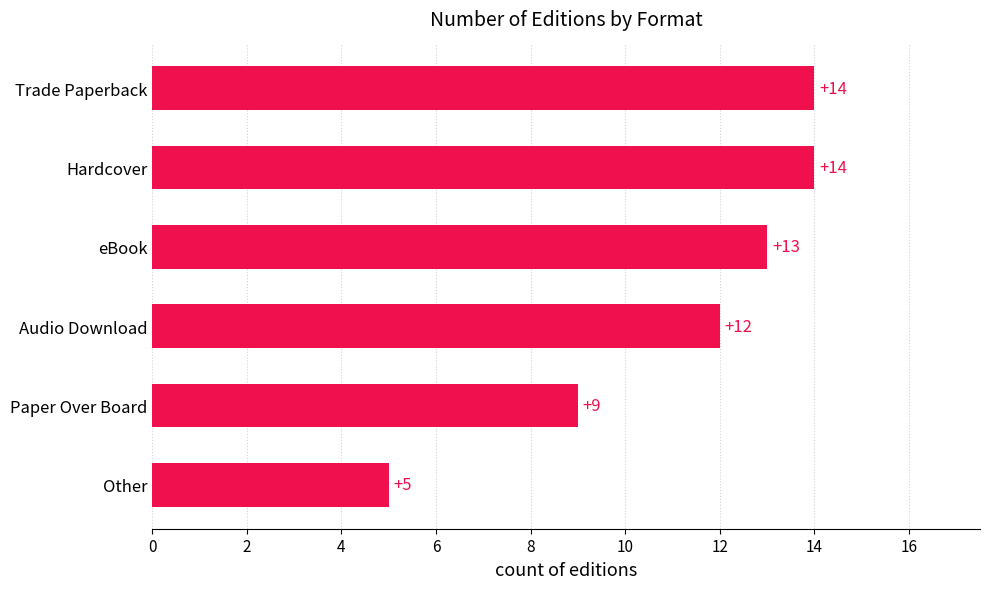

What is the change in value from Paper Over Board to eBook?

+4